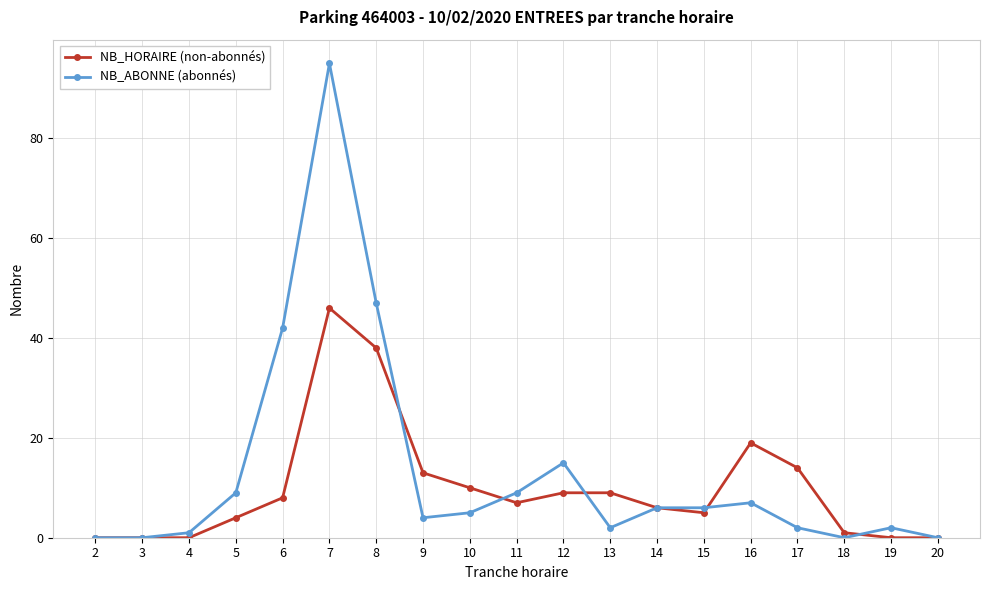

What is the approximate value of NB_ABONNE (abonnés) at 16?

7